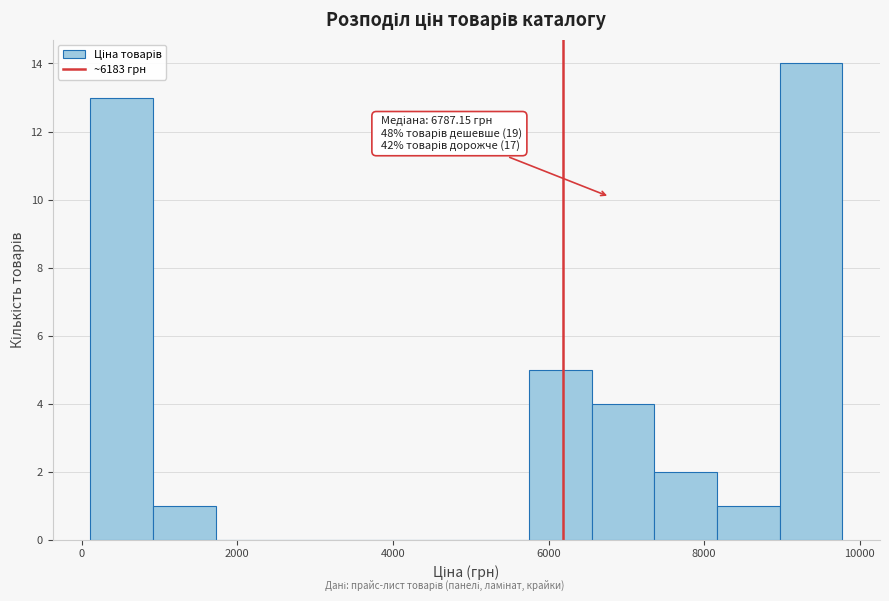

Over which range of the x-axis is the bar tallest?

9000 to 9800